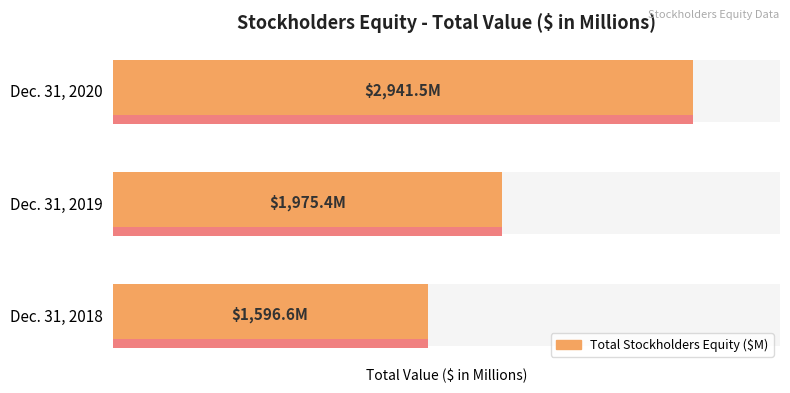

Rank the categories by value from highest to lowest.

Dec. 31, 2020, Dec. 31, 2019, Dec. 31, 2018